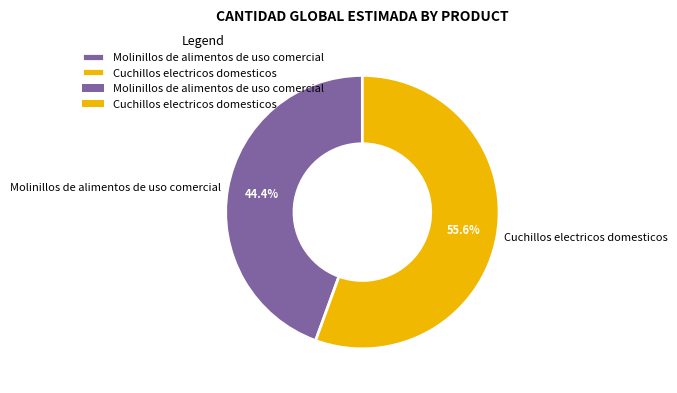

Which category has the smallest portion of the pie?

Molinillos de alimentos de uso comercial